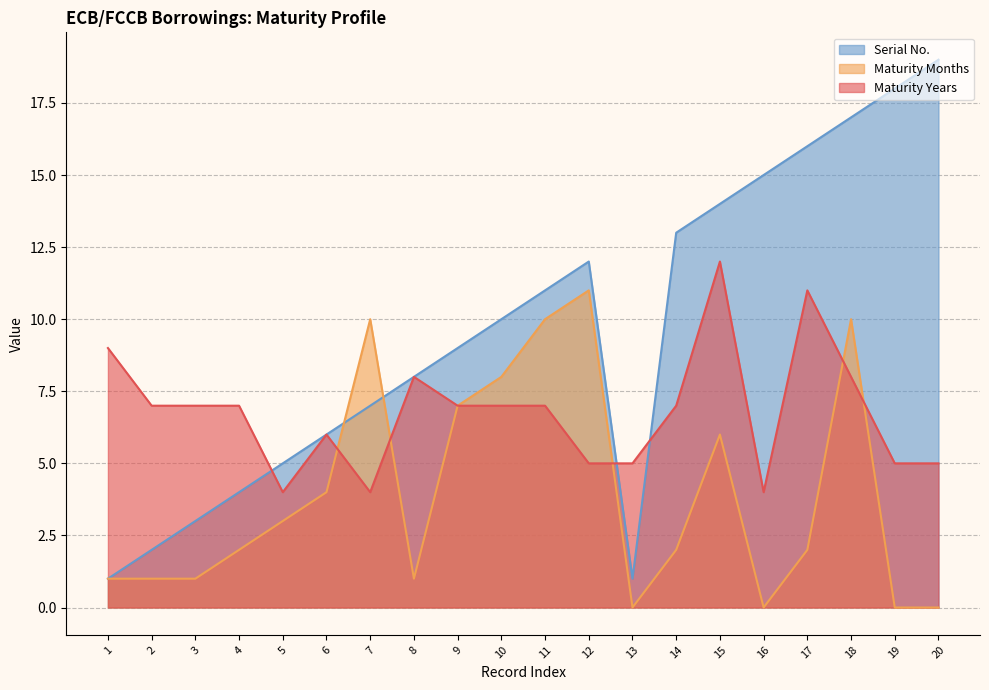

Where do Serial No. and Maturity Years first cross each other?

4 and 5